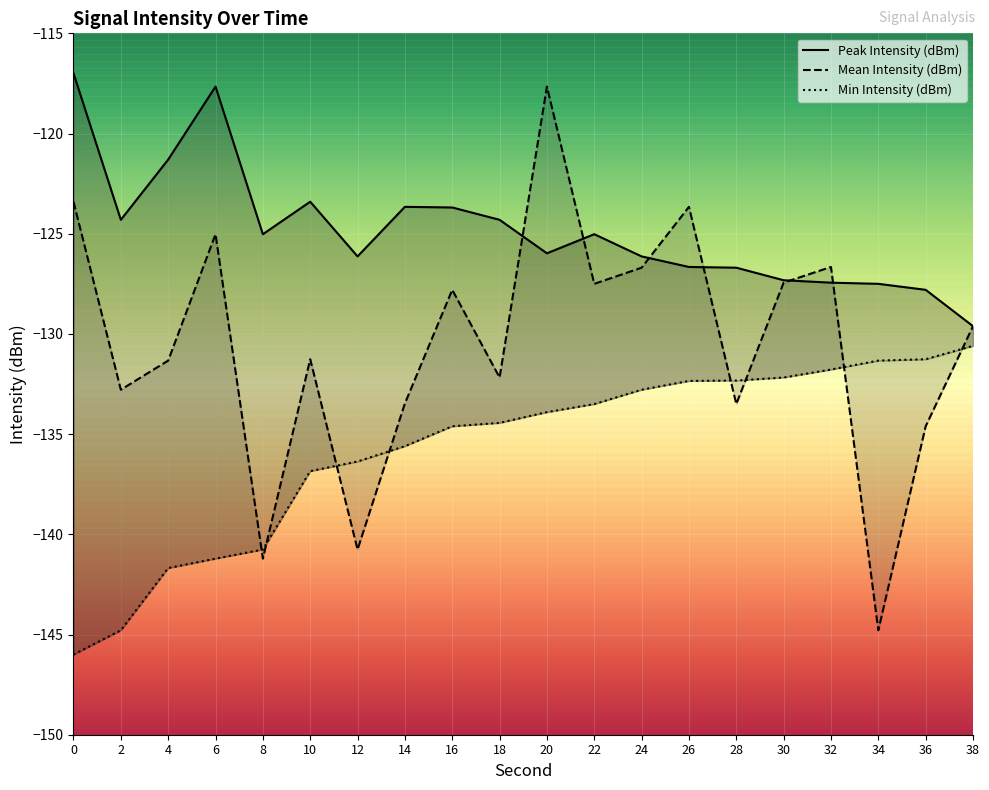

At how many categories does at least one series exceed -122?

4